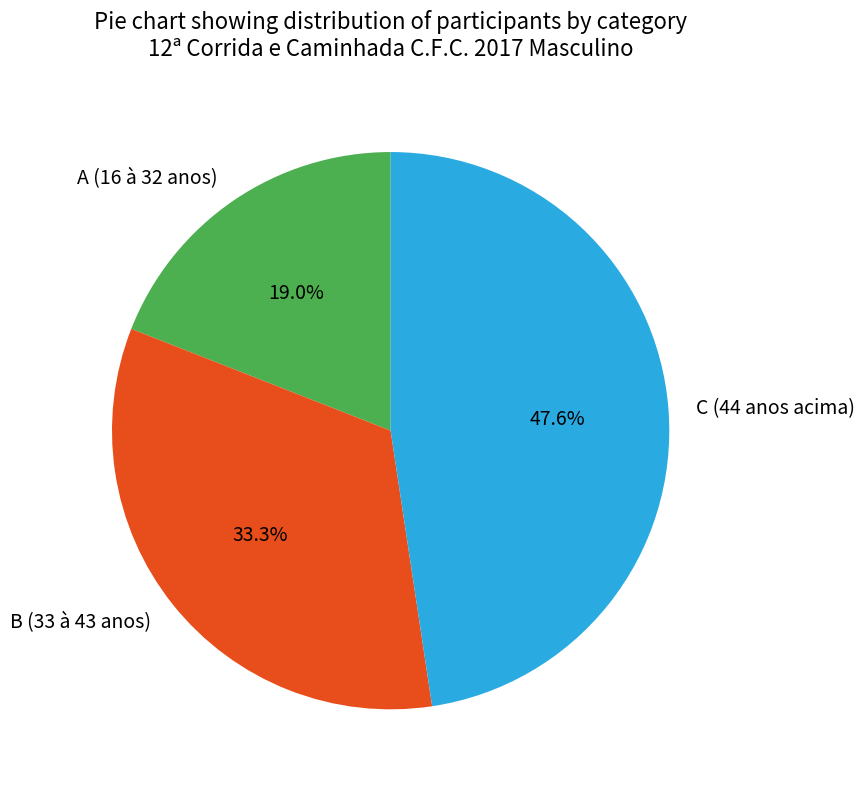

To the nearest percent, what is the difference between the largest and smallest slice percentages?

29%